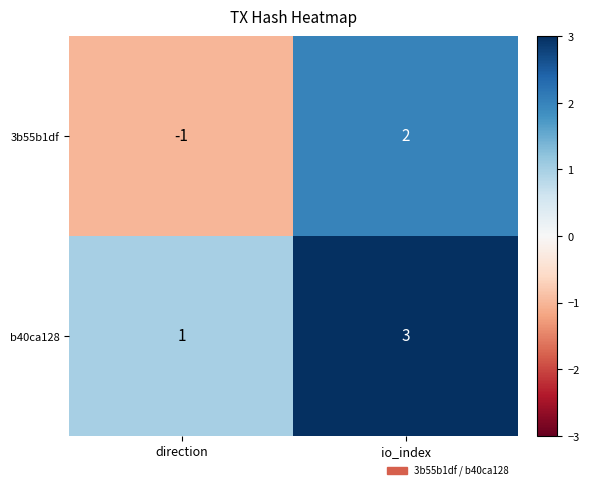

At which label is b40ca128 closest to 2?

direction